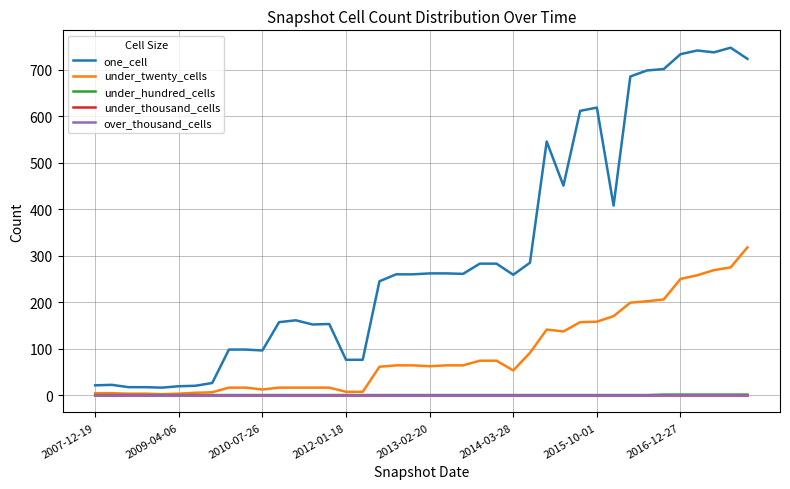

Does the chart have visible grid lines?

Yes